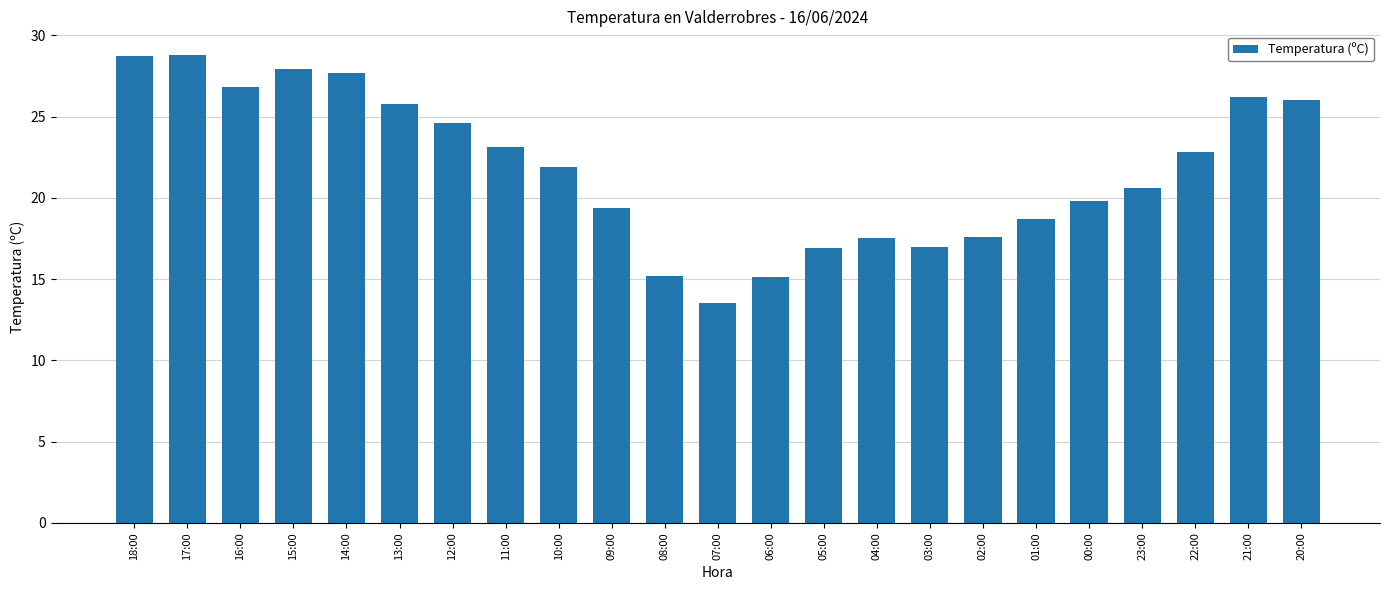

The value at 22:00 is 29.7. True or false?

False